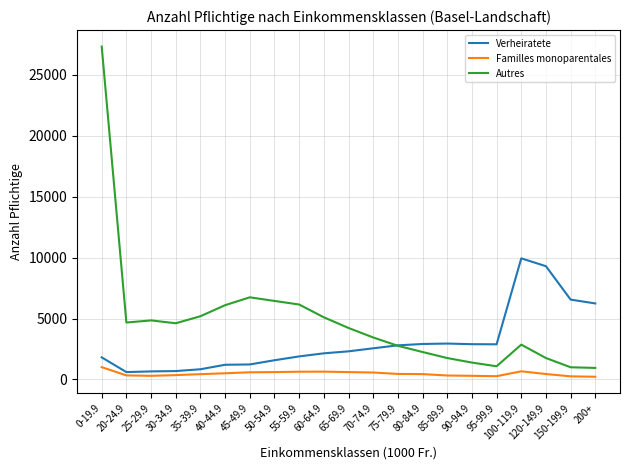

Does the chart have visible grid lines?

Yes